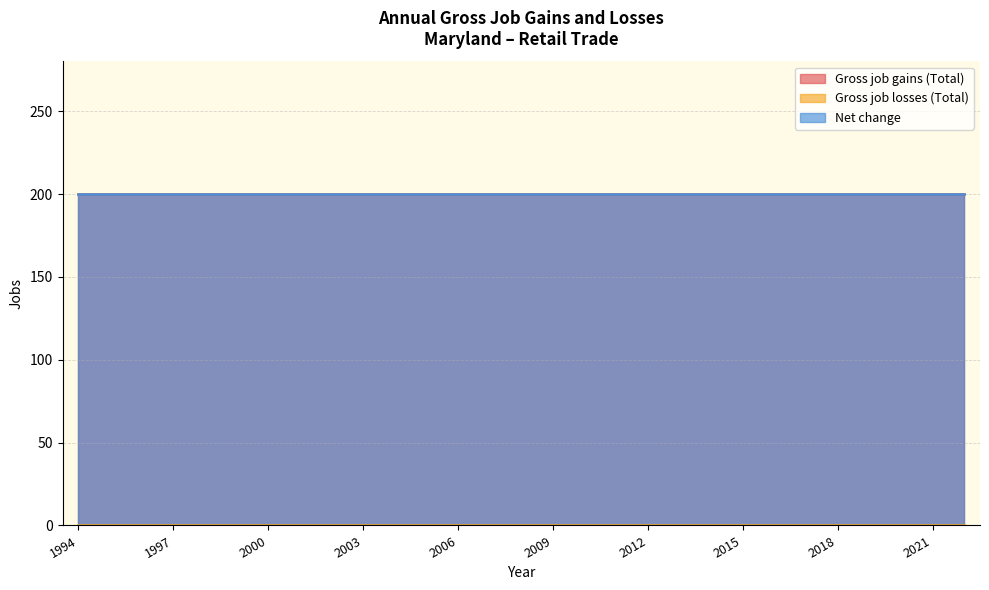

At which category is the sum across all series the highest?

1994